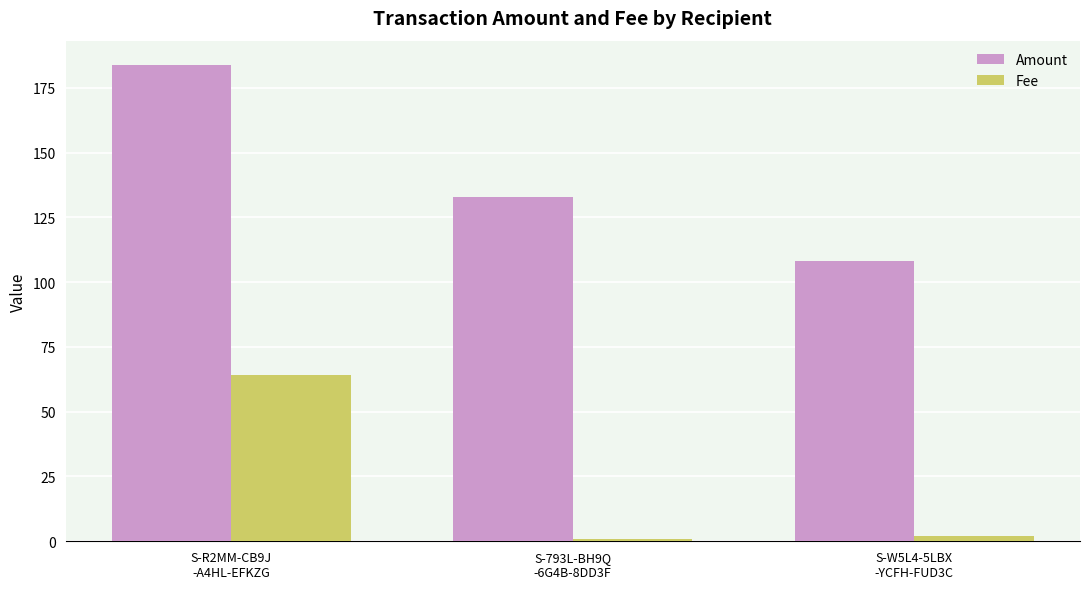

The Amount series shows 108.0 at S-W5L4-5LBX
-YCFH-FUD3C. True or false?

True